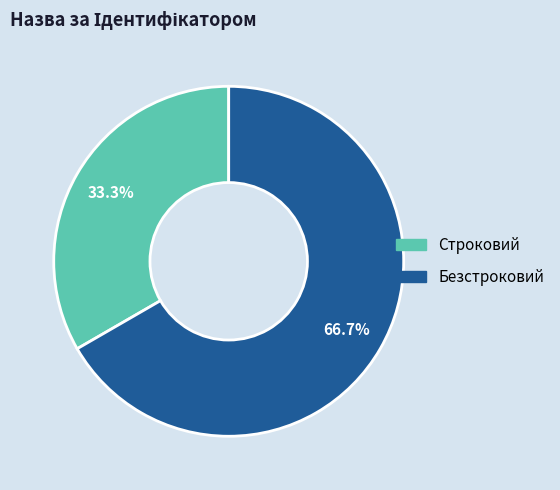

What percentage is the Безстроковий slice, to the nearest percent?

67%